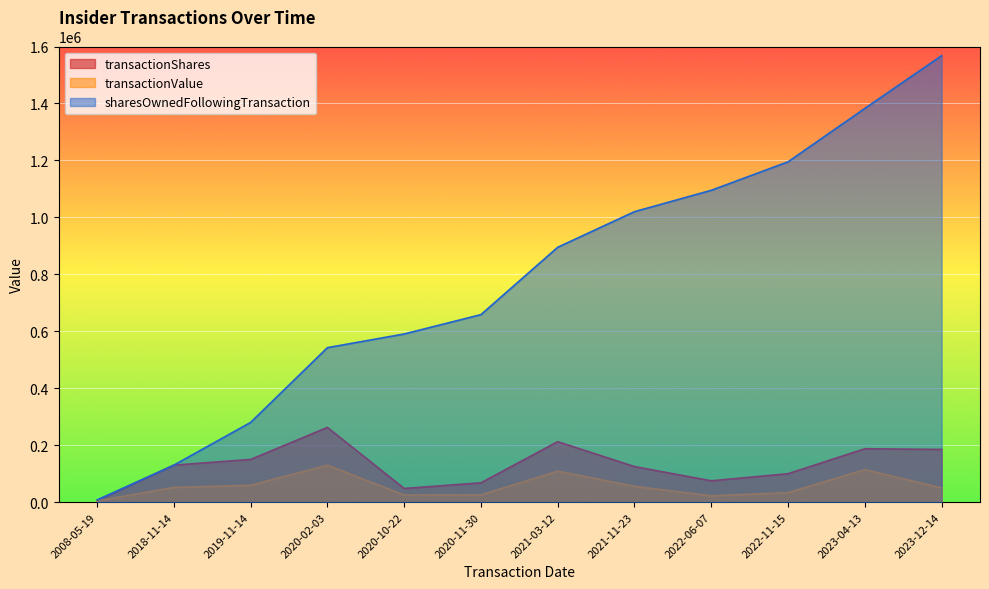

What is the sum of all transactionShares values?

1548776